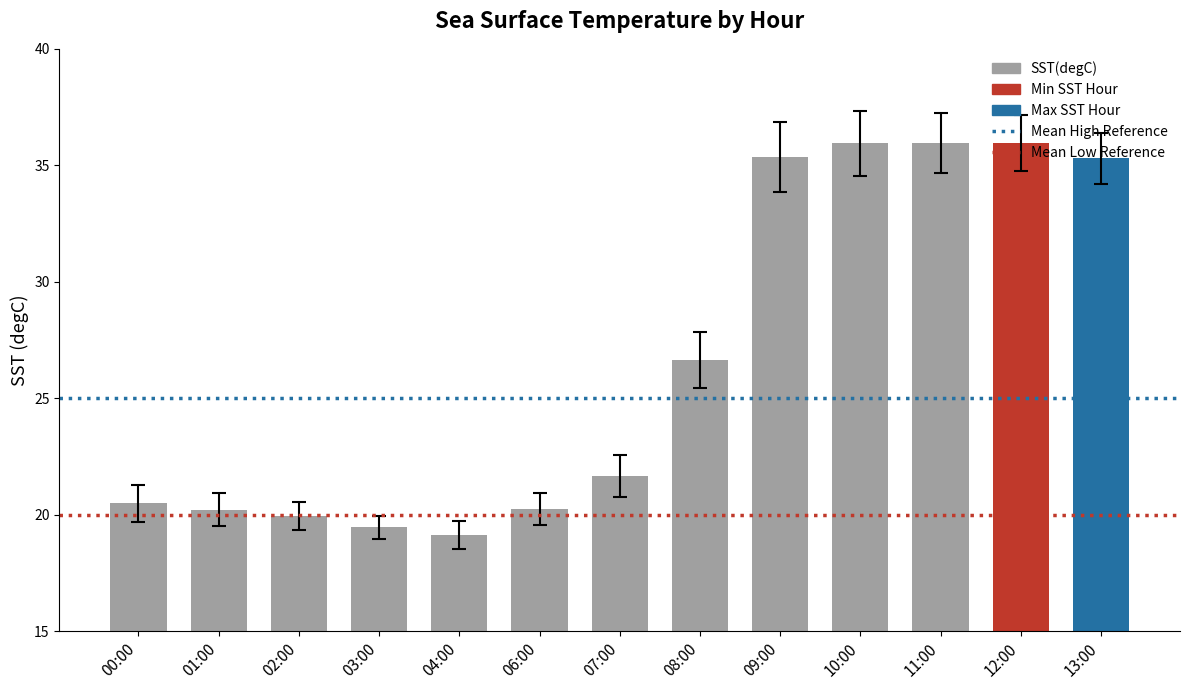

How many bars are there in total?

13